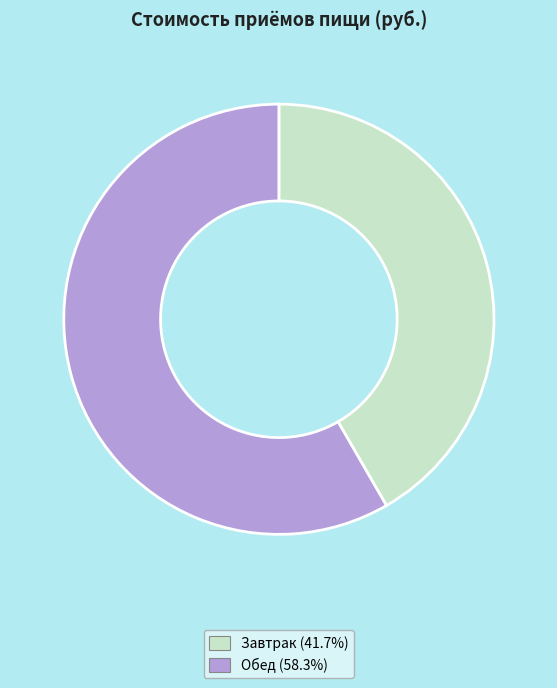

True or false: Обед accounts for 58% of the total.

True